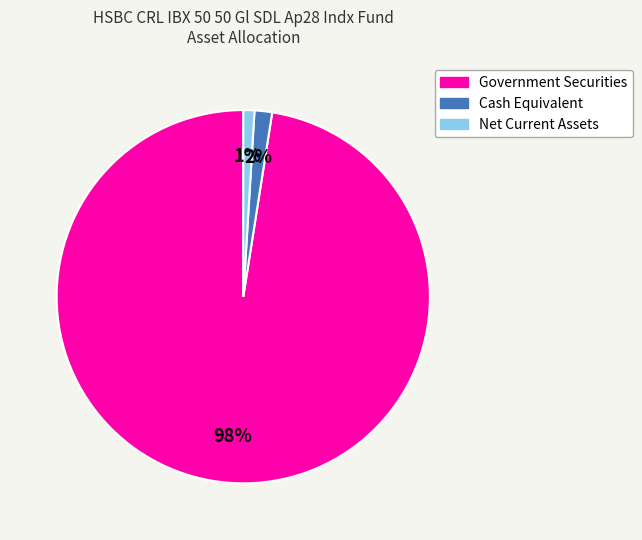

Which slice represents more than half of the pie?

Government Securities